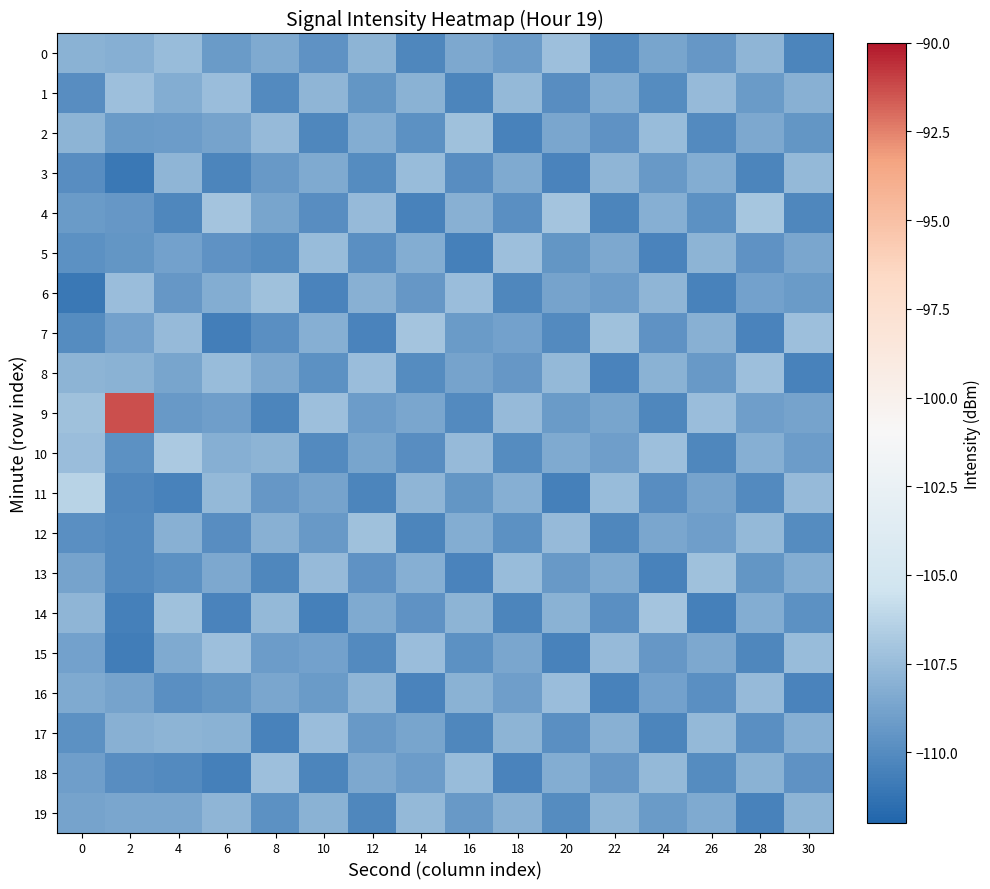

Which series has the largest total across all categories?

9